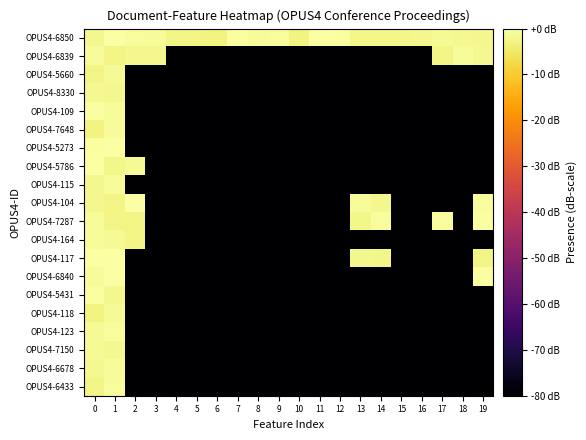

Which series has the largest range (max minus min)?

OPUS4-5786